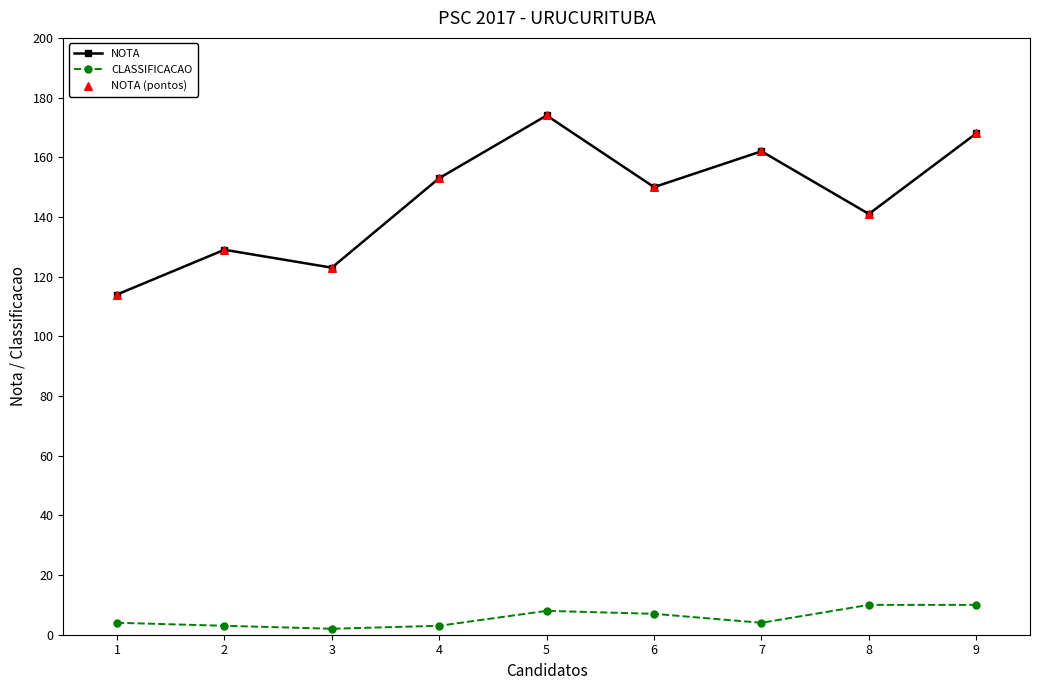

Which series changed the most between 1 and 8?

NOTA